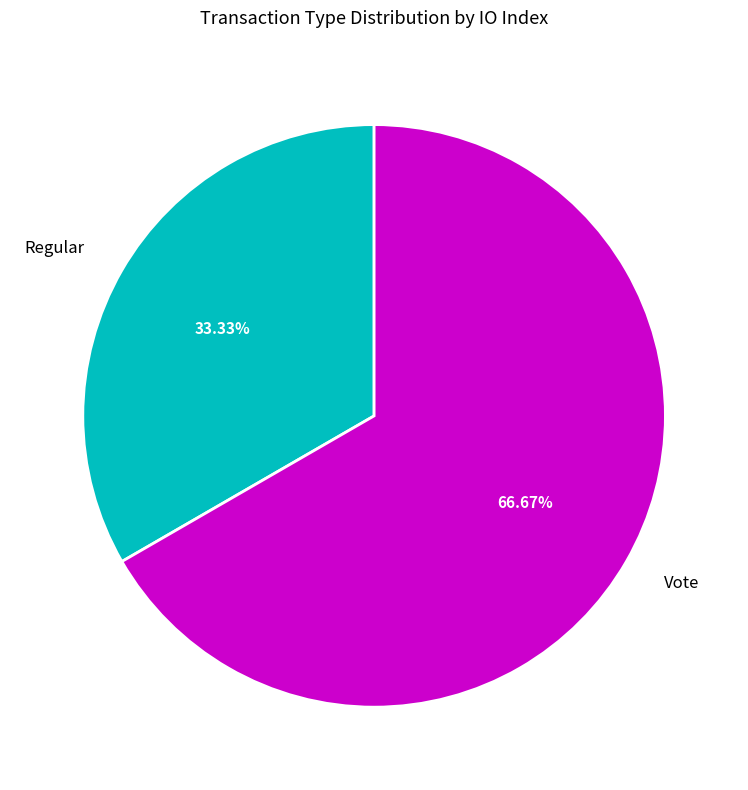

Which slice is the smallest?

Regular